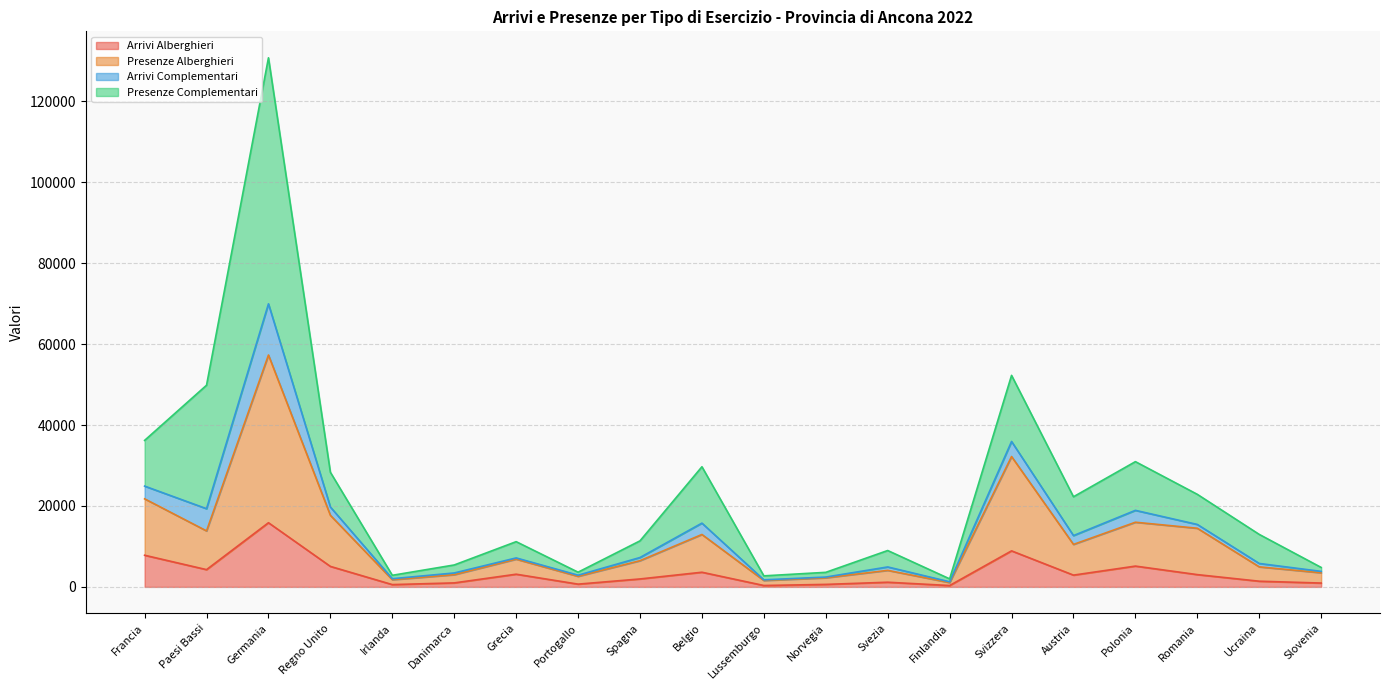

Which category has the highest value in the Arrivi Alberghieri series?

Germania